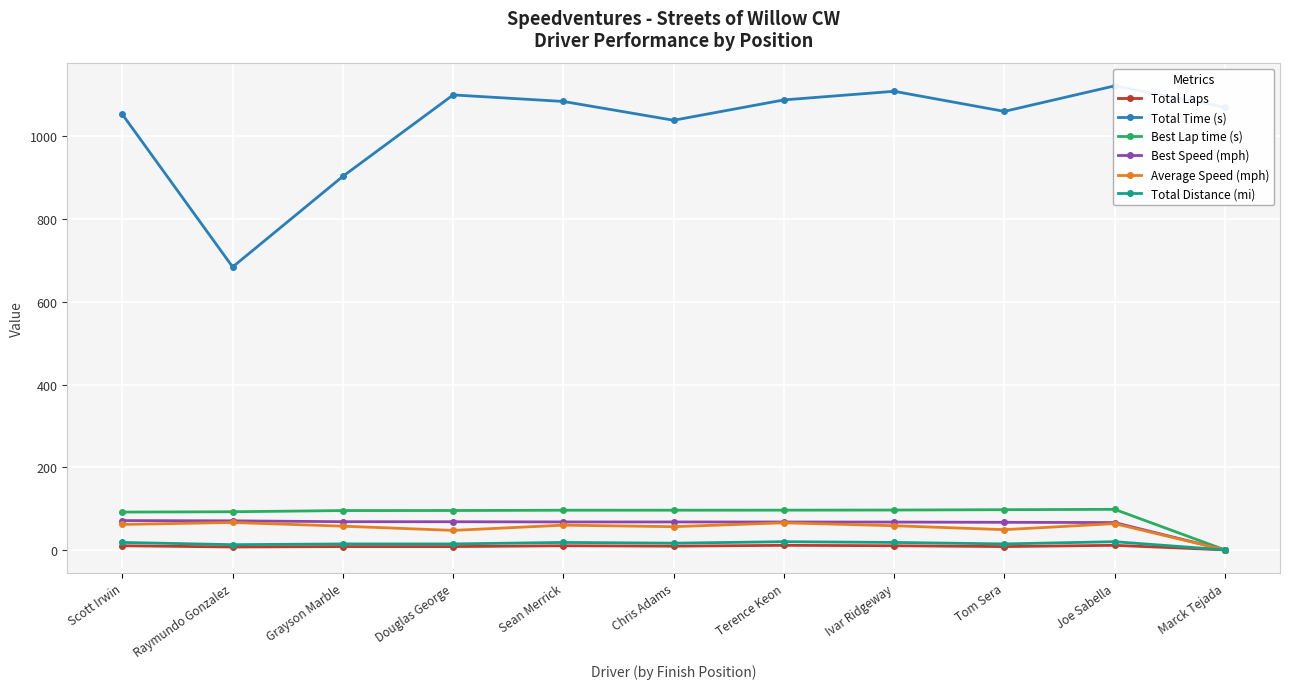

How many values in the Total Distance (mi) series are below 16?

5